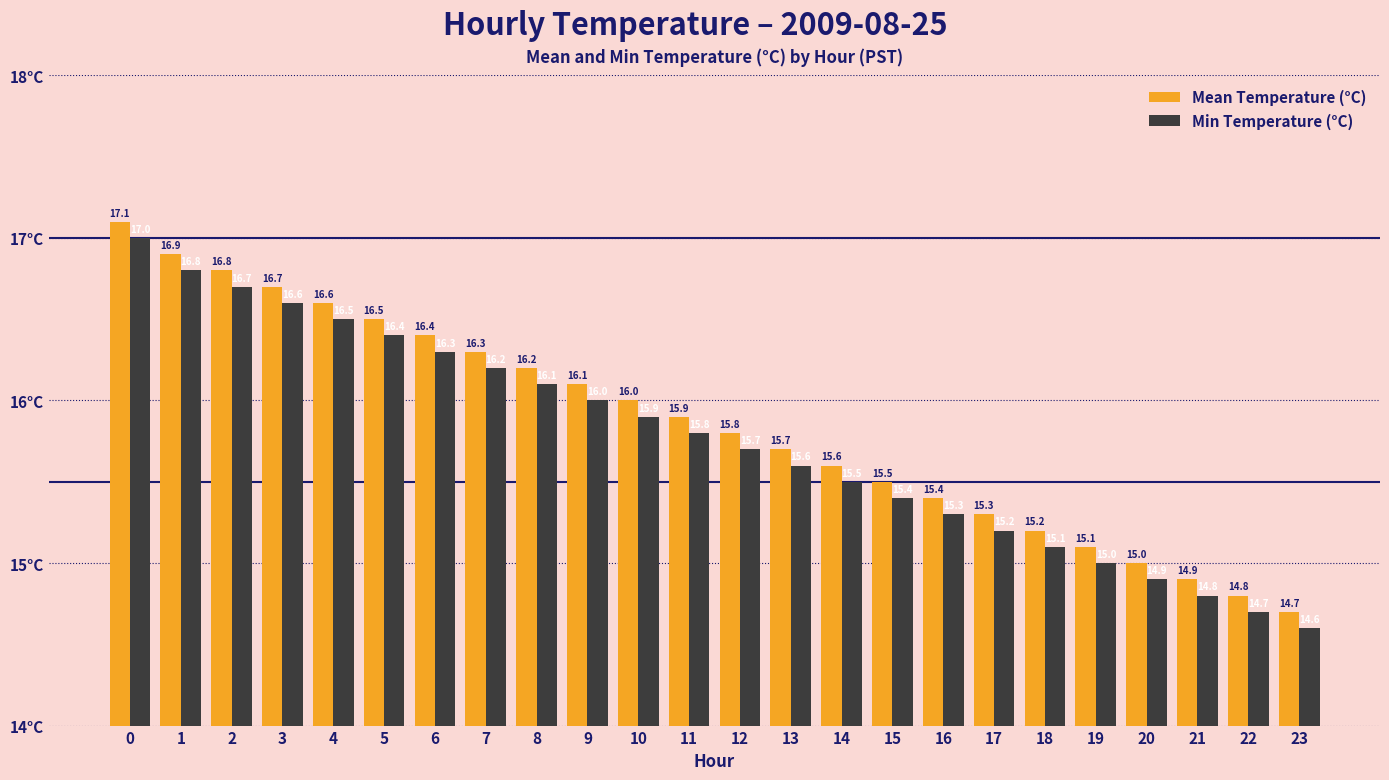

List the labels in order of Mean Temperature (°C) value, smallest first.

23, 22, 21, 20, 19, 18, 17, 16, 15, 14, 13, 12, 11, 10, 9, 8, 7, 6, 5, 4, 3, 2, 1, 0